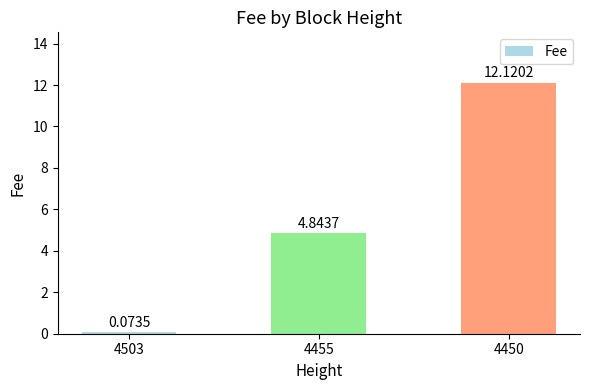

What is the change in value from 4503 to 4455?

+4.8